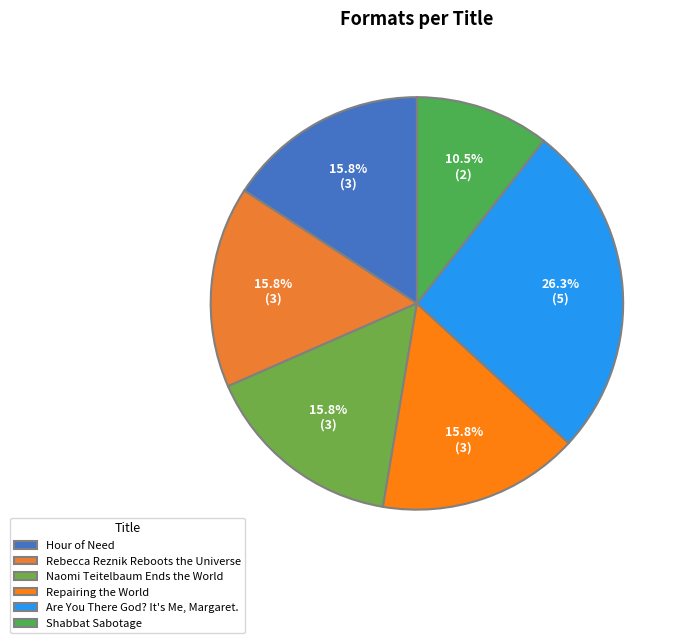

True or false: Shabbat Sabotage accounts for 19% of the total.

False